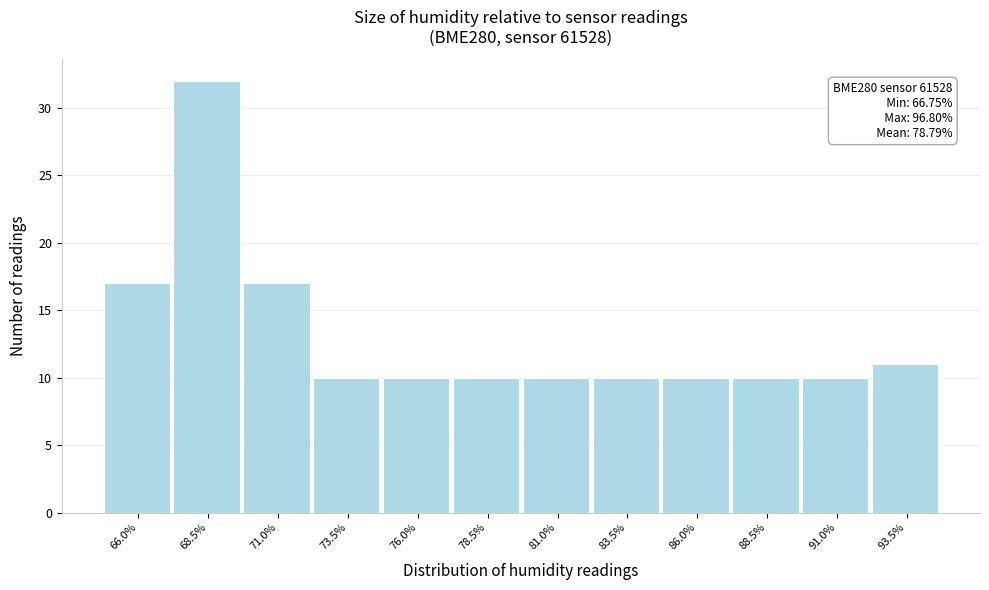

Reading left to right, extract all data points from this chart.

66.0%=17	68.5%=32	71.0%=17	73.5%=10	76.0%=10	78.5%=10	81.0%=10	83.5%=10	86.0%=10	88.5%=10	91.0%=10	93.5%=11